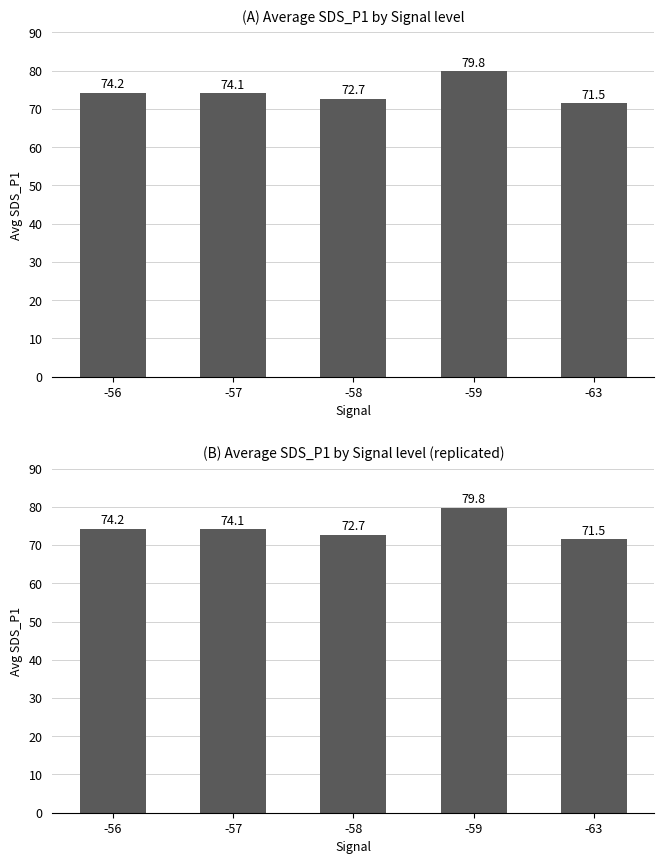

Are the bars grouped side by side (vs. stacked)?

No